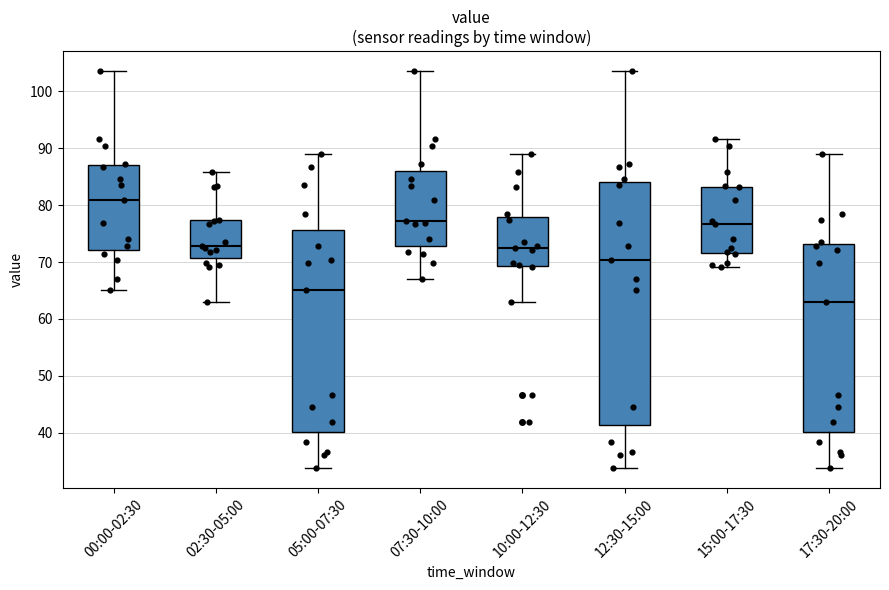

Which box has the lowest median line?

17:30-20:00